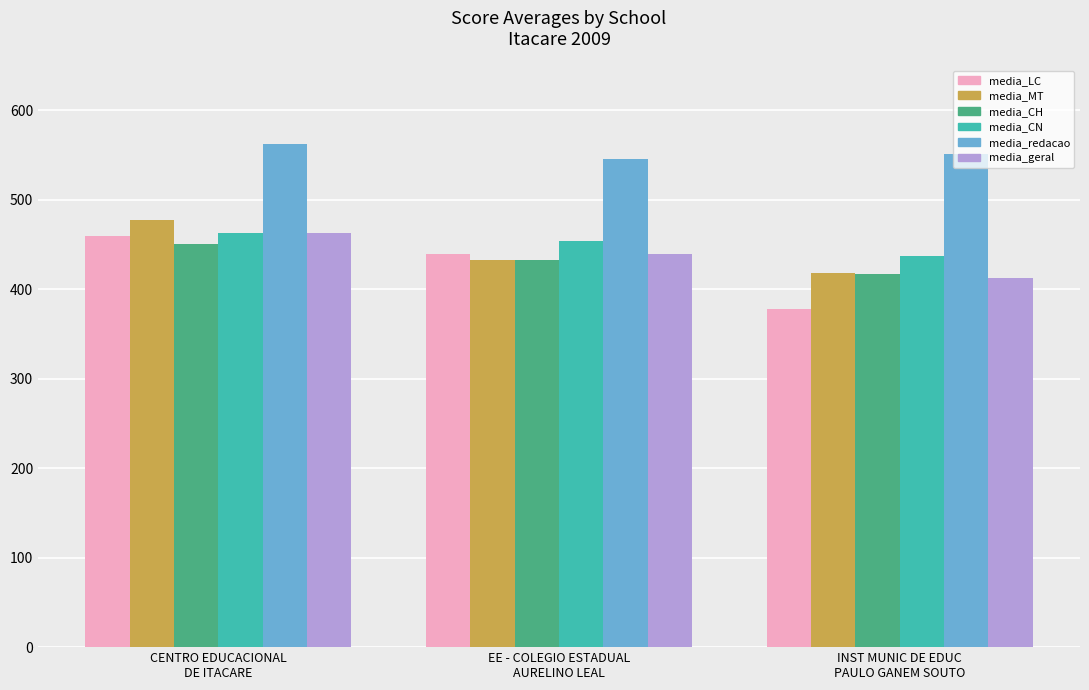

At which label does media_LC reach its peak?

CENTRO EDUCACIONAL
DE ITACARE